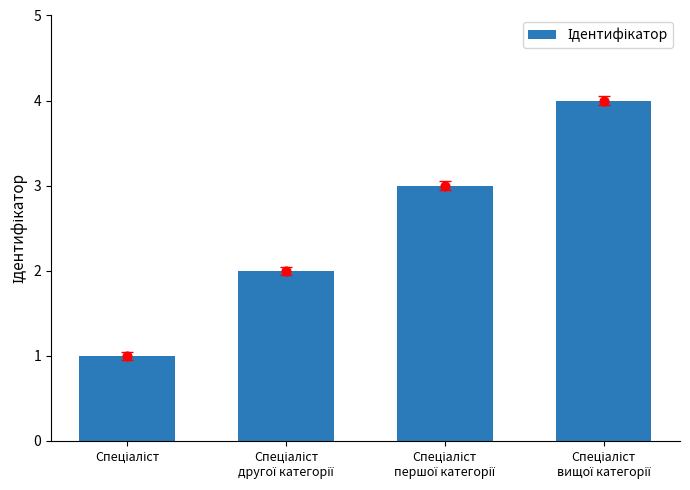

Which has a higher value, Спеціаліст
вищої категорії or Спеціаліст?

Спеціаліст
вищої категорії